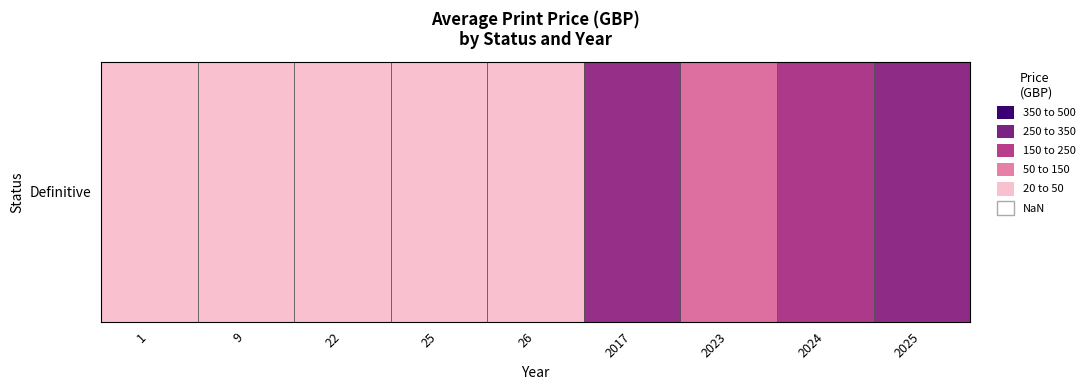

What is the approximate value at 25, to the nearest 5?

20